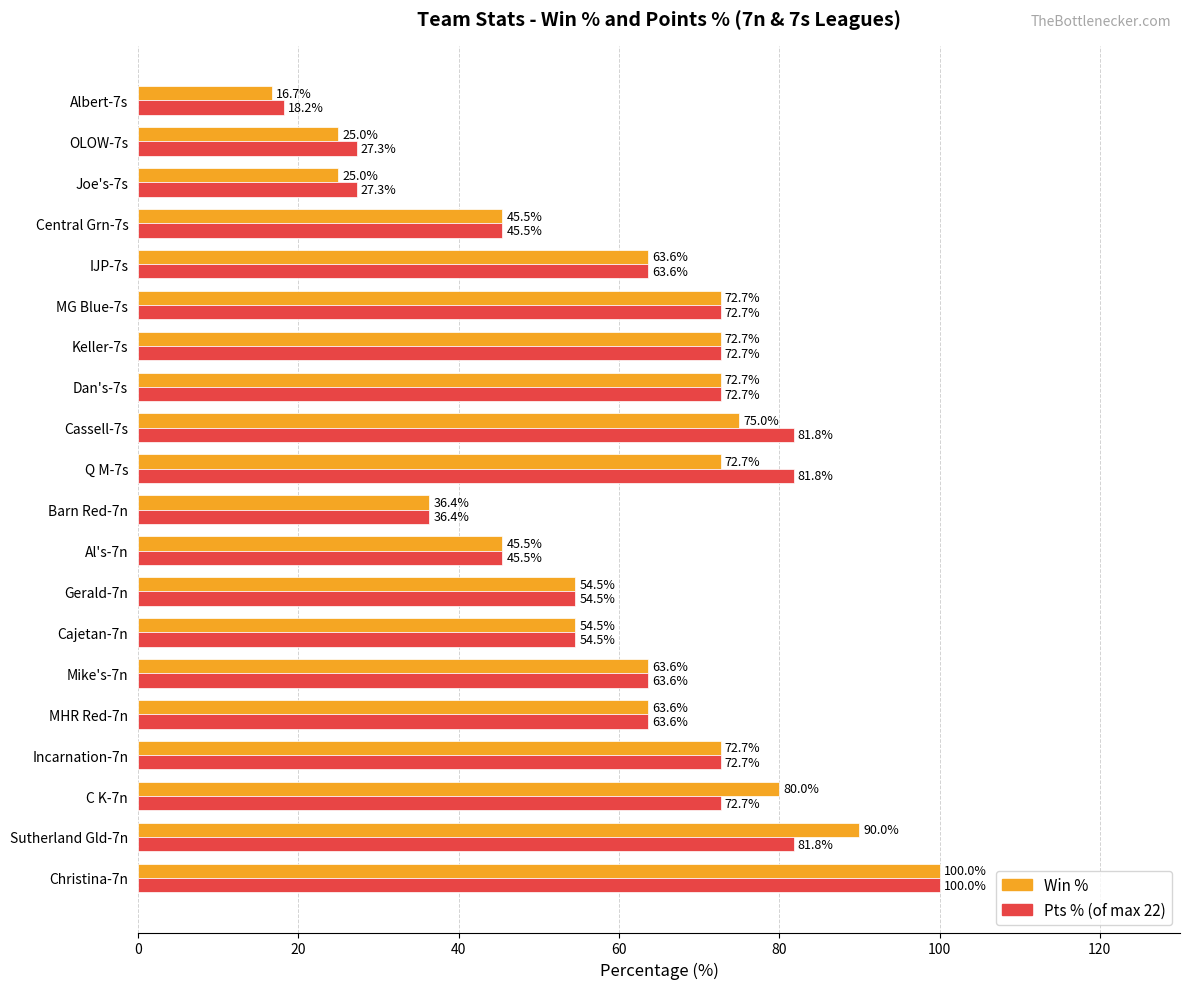

At which category does the chart reach its peak across all series?

Christina-7n